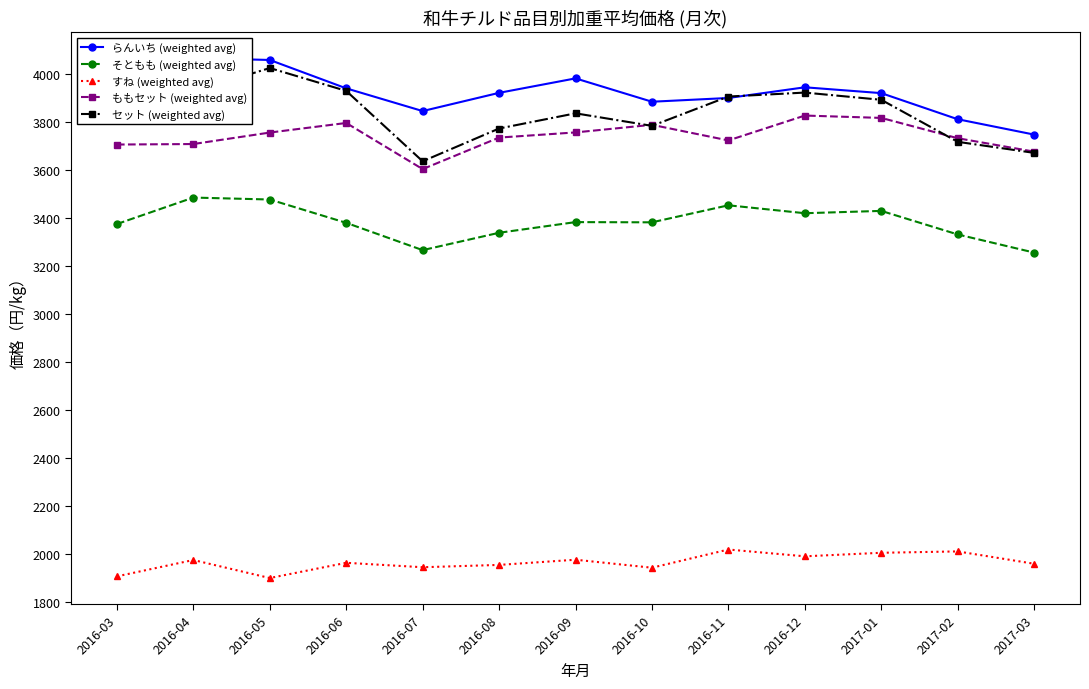

What is the value of the ももセット (weighted avg) point at the 1st from the left?

3704.6